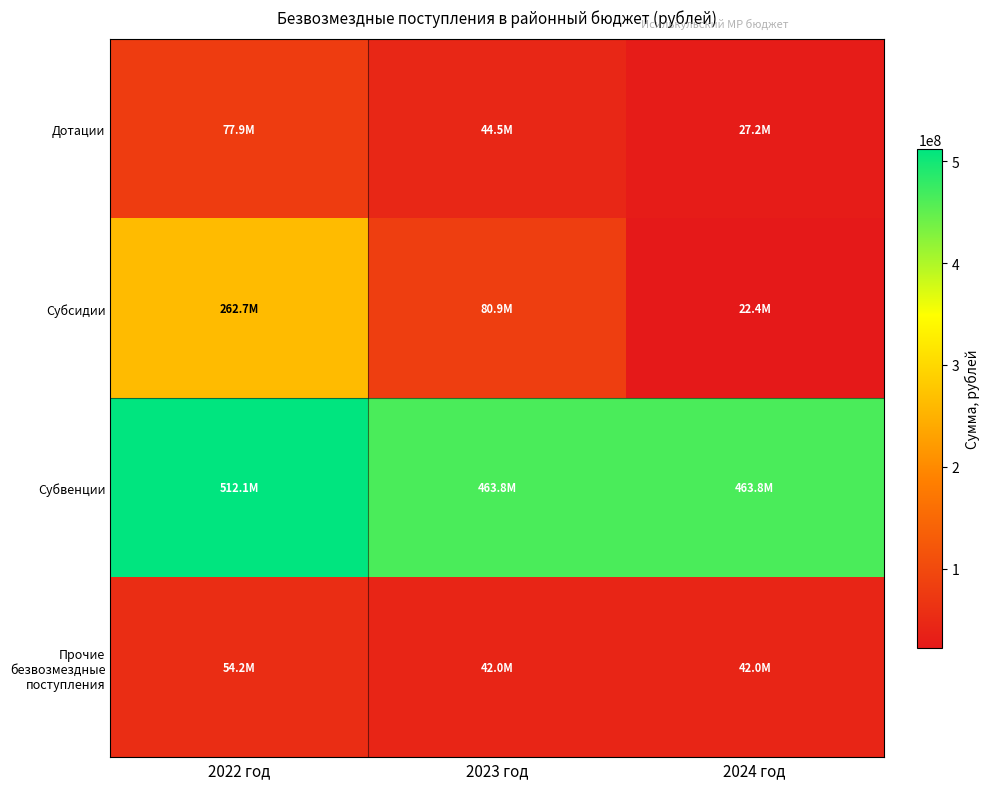

Reading left to right, extract all data points from this chart.

Дотации: 2022 год=77857379.0	2023 год=44510764.0	2024 год=27218995.0
Субсидии: 2022 год=262671293.5	2023 год=80922466.0	2024 год=22357516.0
Субвенции: 2022 год=512140693.7	2023 год=463836403.4	2024 год=463836790.4
Прочие безвозмездные поступления: 2022 год=54192657.3	2023 год=42048428.8	2024 год=41970322.8